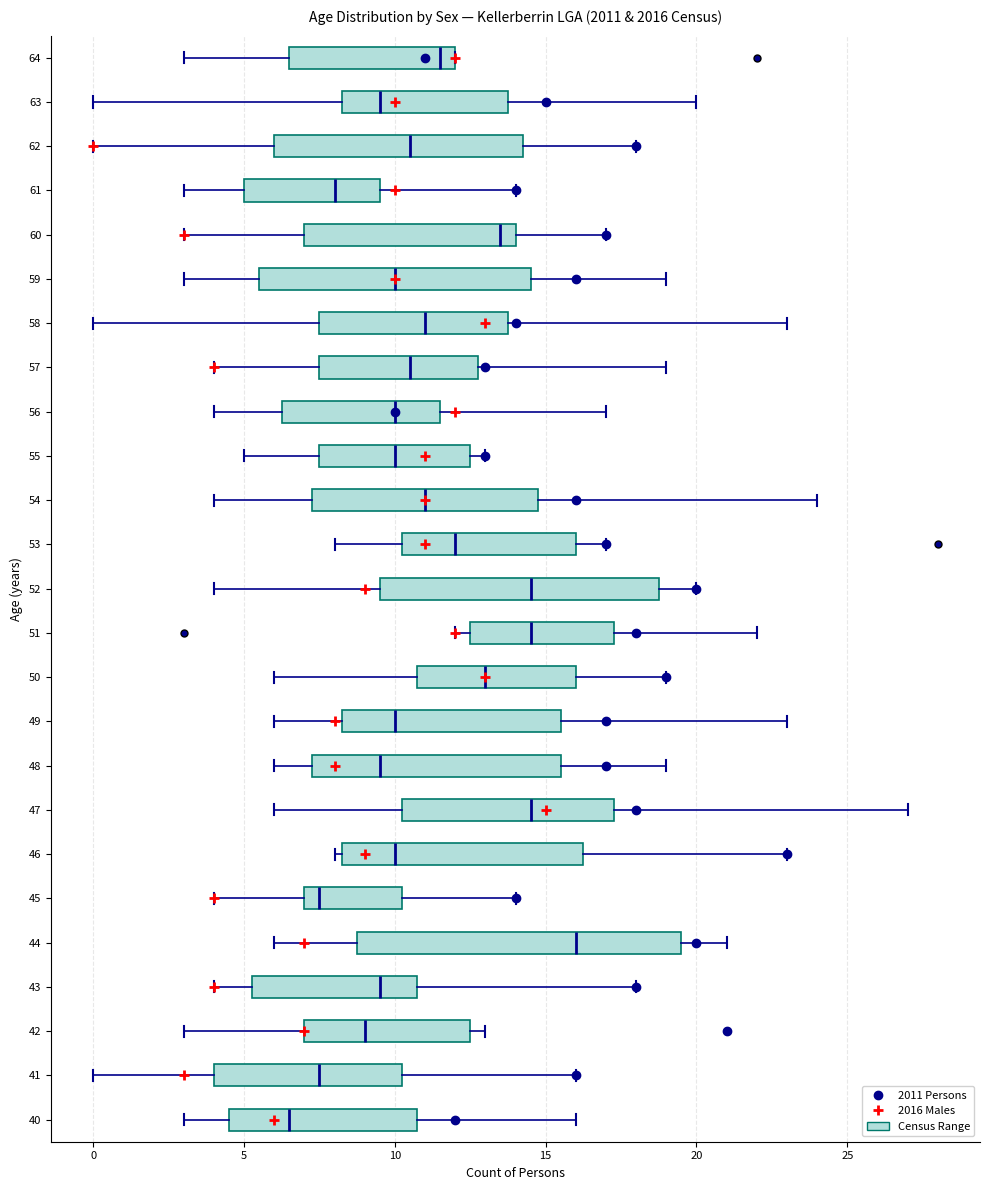

Reading bottom to top, read every box against the x-axis: the position of its median line, the range the box covers, and the ends of its whiskers. The values are not printed on the chart, so give them approximately, as read against the axis.

40: median 6.5, box 4.5 to 11.0, whiskers 3.0 to 16.0
41: median 7.5, box 4.0 to 10.5, whiskers 0.0 to 16.0
42: median 9.0, box 7.0 to 12.5, whiskers 3.0 to 13.0
43: median 9.5, box 5.5 to 11.0, whiskers 4.0 to 18.0
44: median 16.0, box 9.0 to 19.5, whiskers 6.0 to 21.0
45: median 7.5, box 7.0 to 10.5, whiskers 4.0 to 14.0
46: median 10.0, box 8.5 to 16.5, whiskers 8.0 to 23.0
47: median 14.5, box 10.5 to 17.5, whiskers 6.0 to 27.0
48: median 9.5, box 7.5 to 15.5, whiskers 6.0 to 19.0
49: median 10.0, box 8.5 to 15.5, whiskers 6.0 to 23.0
50: median 13.0, box 11.0 to 16.0, whiskers 6.0 to 19.0
51: median 14.5, box 12.5 to 17.5, whiskers 12.0 to 22.0
52: median 14.5, box 9.5 to 19.0, whiskers 4.0 to 20.0
53: median 12.0, box 10.5 to 16.0, whiskers 8.0 to 17.0
54: median 11.0, box 7.5 to 15.0, whiskers 4.0 to 24.0
55: median 10.0, box 7.5 to 12.5, whiskers 5.0 to 13.0
56: median 10.0, box 6.5 to 11.5, whiskers 4.0 to 17.0
57: median 10.5, box 7.5 to 13.0, whiskers 4.0 to 19.0
58: median 11.0, box 7.5 to 14.0, whiskers 0.0 to 23.0
59: median 10.0, box 5.5 to 14.5, whiskers 3.0 to 19.0
60: median 13.5, box 7.0 to 14.0, whiskers 3.0 to 17.0
61: median 8.0, box 5.0 to 9.5, whiskers 3.0 to 14.0
62: median 10.5, box 6.0 to 14.5, whiskers 0.0 to 18.0
63: median 9.5, box 8.5 to 14.0, whiskers 0.0 to 20.0
64: median 11.5, box 6.5 to 12.0, whiskers 3.0 to 12.0